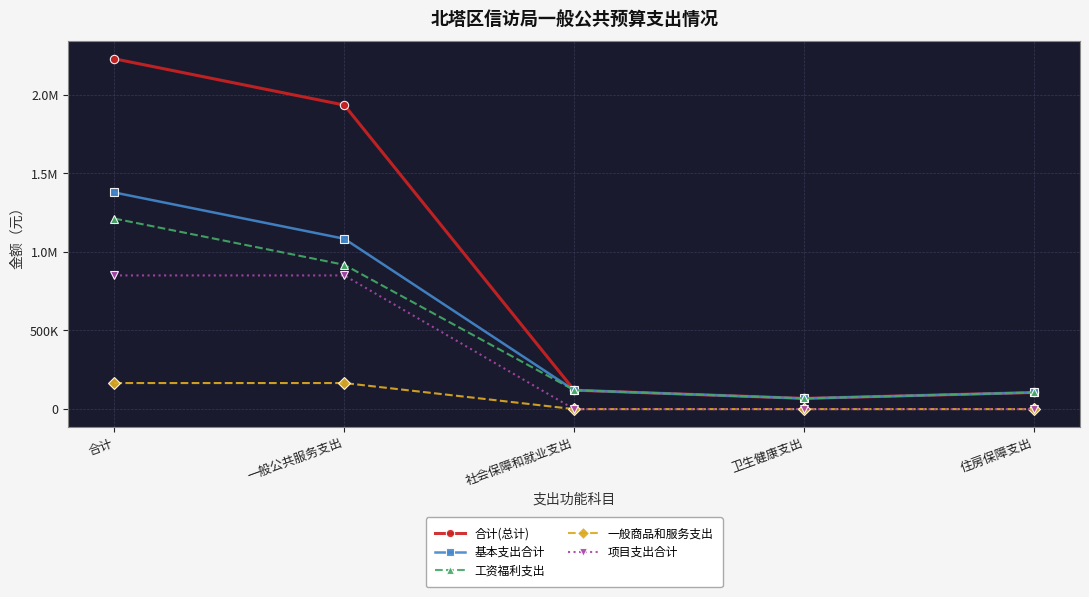

Is this an area chart (filled region under the line)?

No